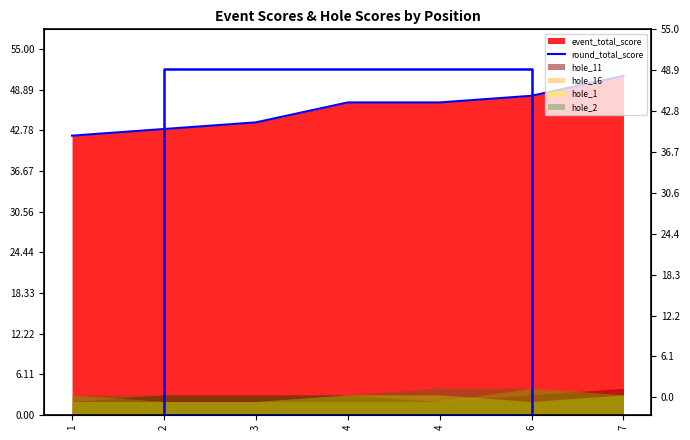

Read the value at 4.

47